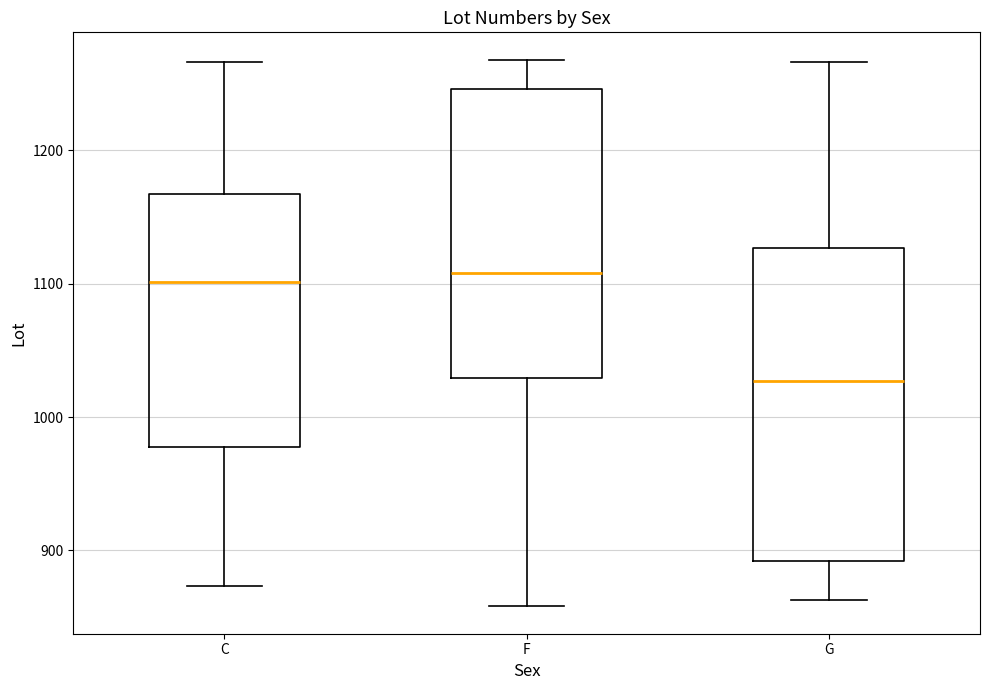

Where does the median line of the box for F sit on the y-axis? The values are not printed on the chart, so give them approximately, as read against the axis.

1110